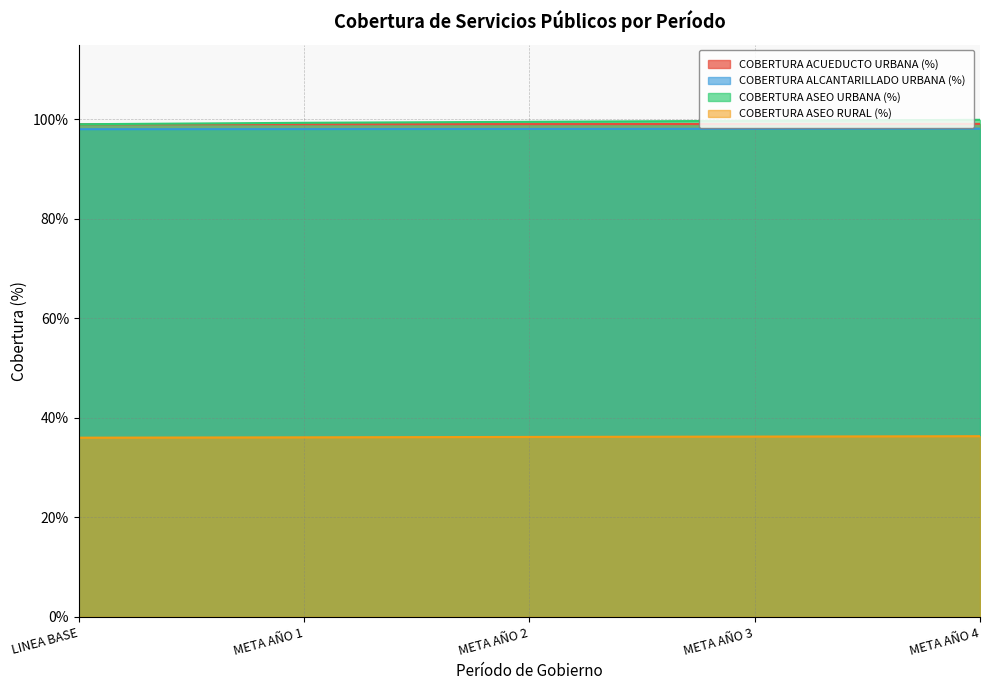

What is the label of the 2nd point from the left?

META AÑO 1